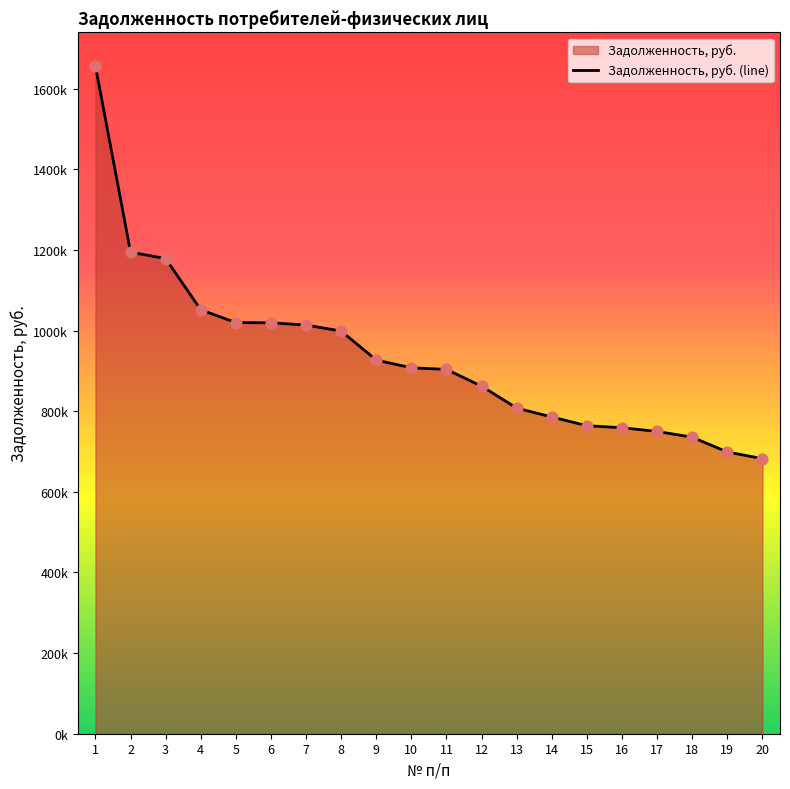

Which has a higher value, 5 or 18?

5